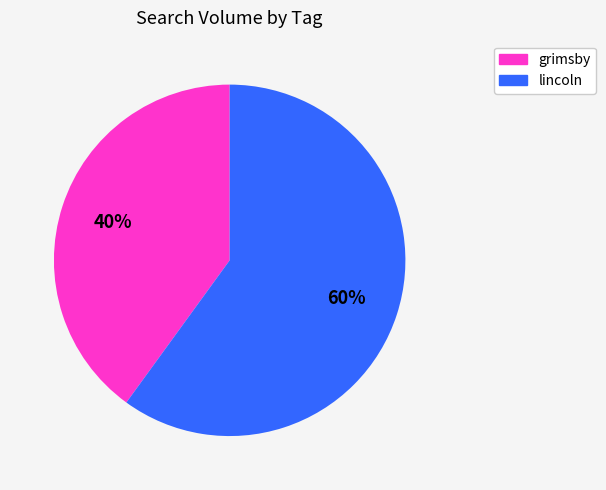

Count the number of slices in the pie.

2